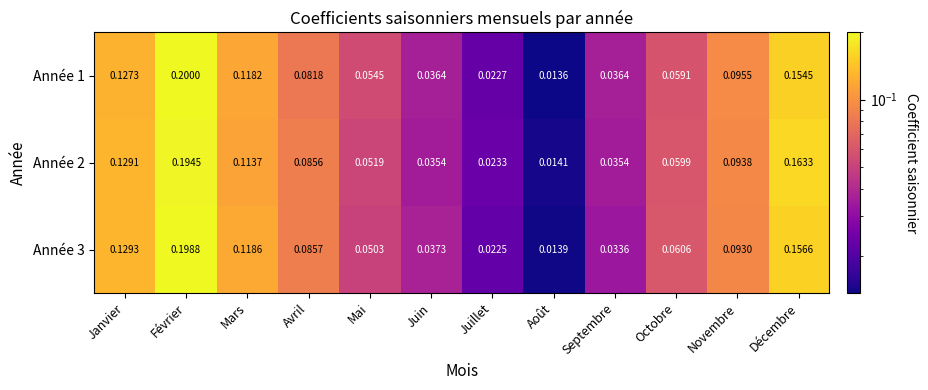

Which category has the highest value in the Année 2 series?

Février